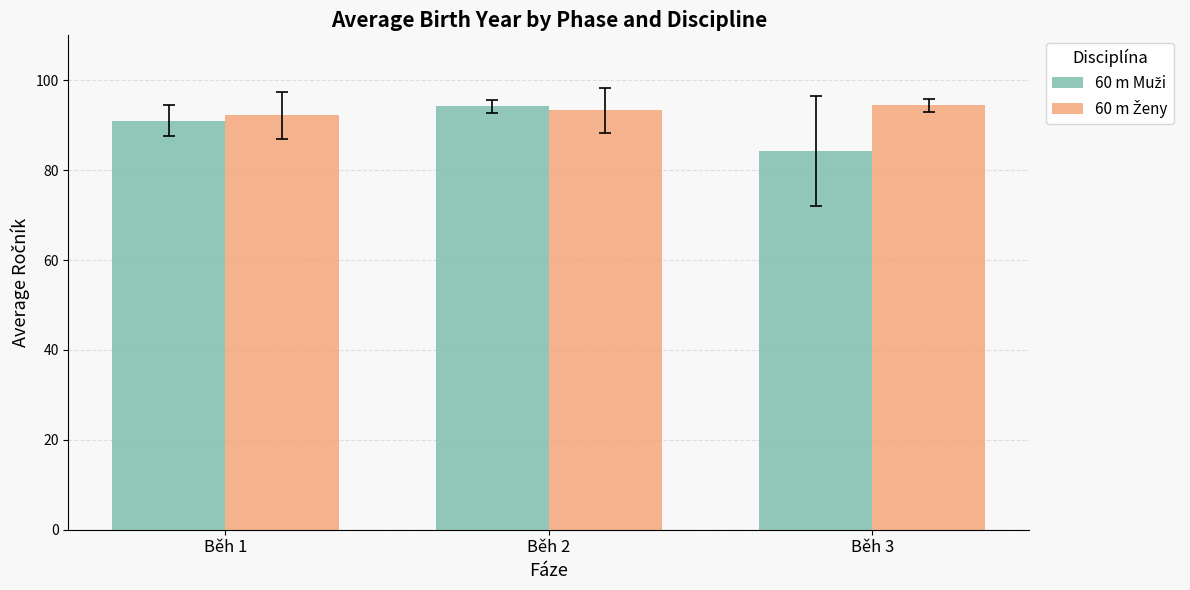

What is the maximum value shown in the chart?

94.4